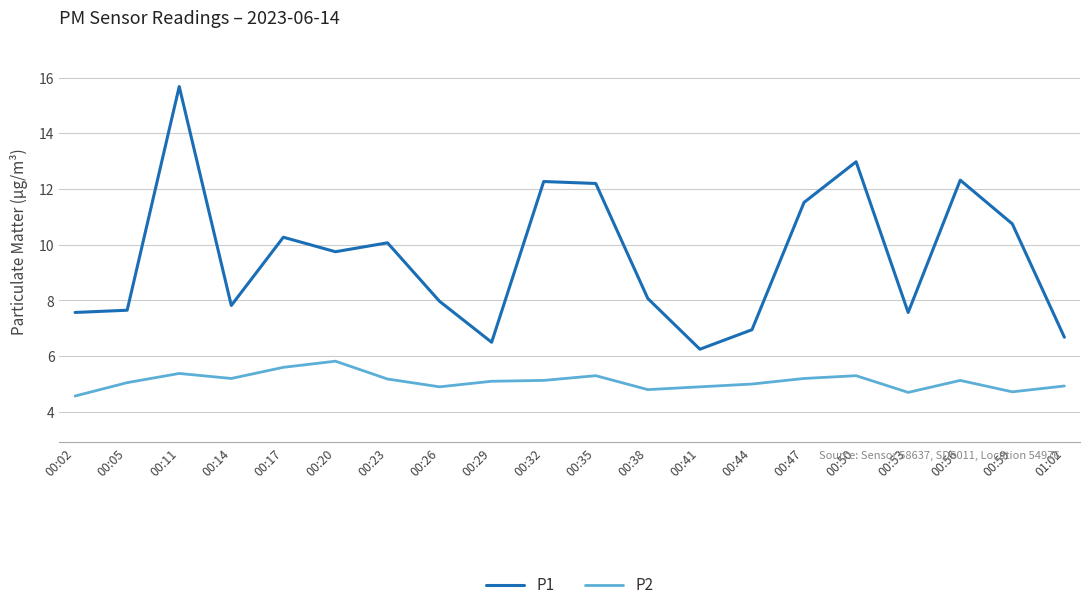

How many lines are shown in the chart?

2